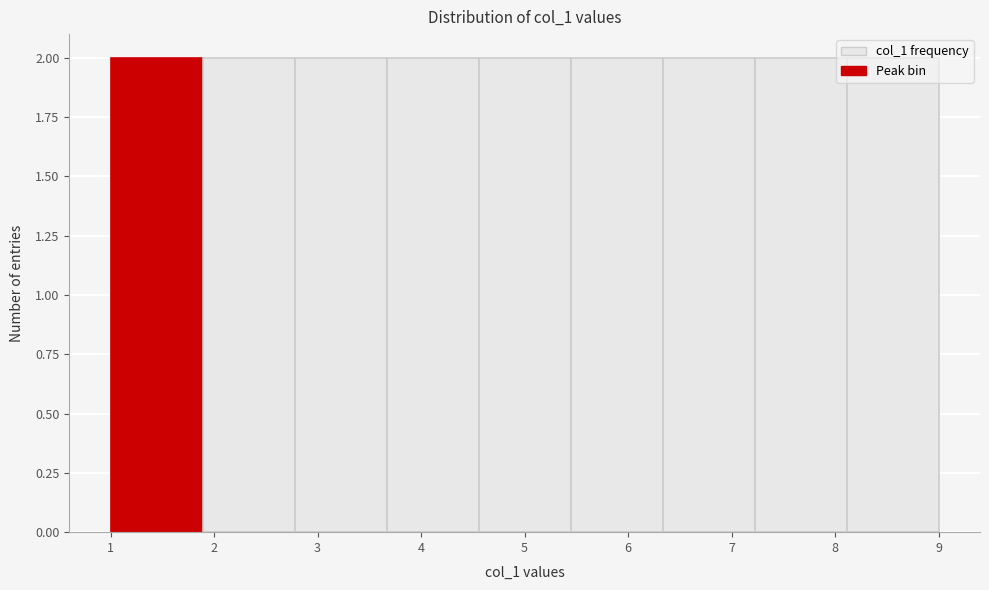

Reading left to right, list every bar in this chart as the range it spans on the x-axis followed by its height. Neither the bar edges nor the heights are printed on the chart, so give them approximately, as read against the axes.

1.0 to 1.9: 2
1.9 to 2.8: 2
2.8 to 3.7: 2
3.7 to 4.6: 2
4.6 to 5.4: 2
5.4 to 6.3: 2
6.3 to 7.2: 2
7.2 to 8.1: 2
8.1 to 9.0: 2